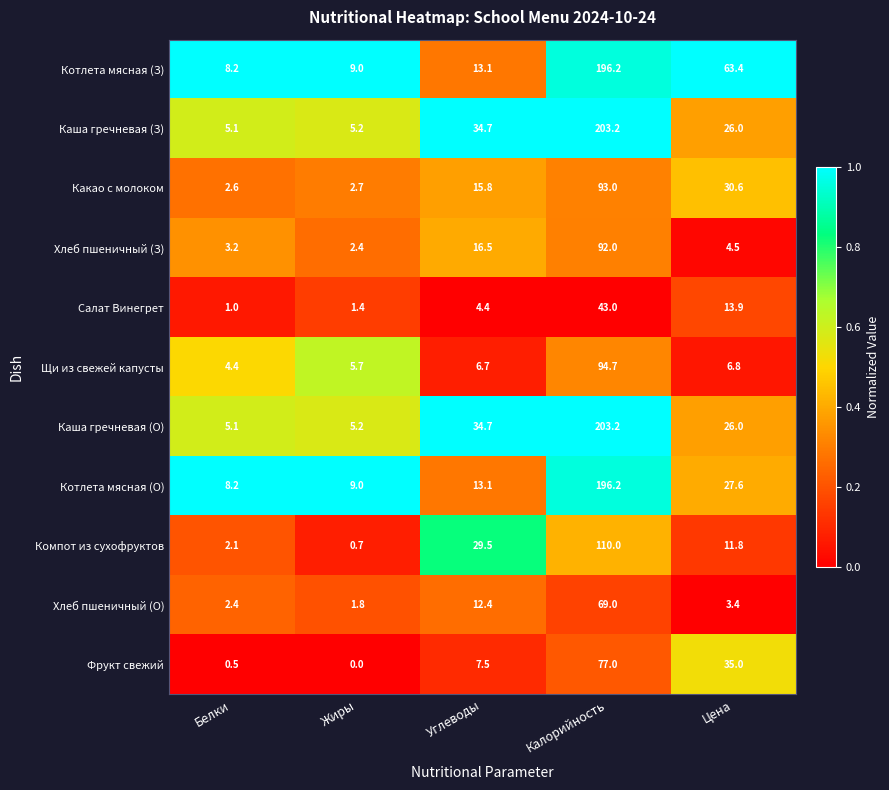

What is the total value across all series at Цена?

249.0